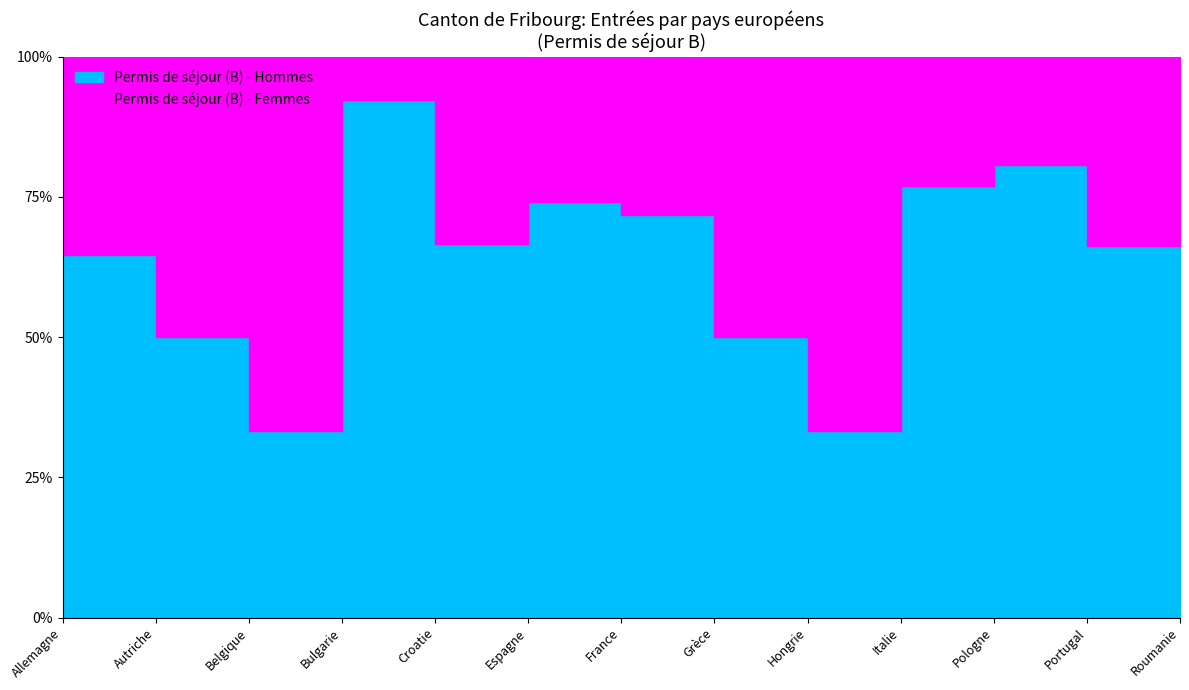

Does the chart display data point markers on the line(s)?

No